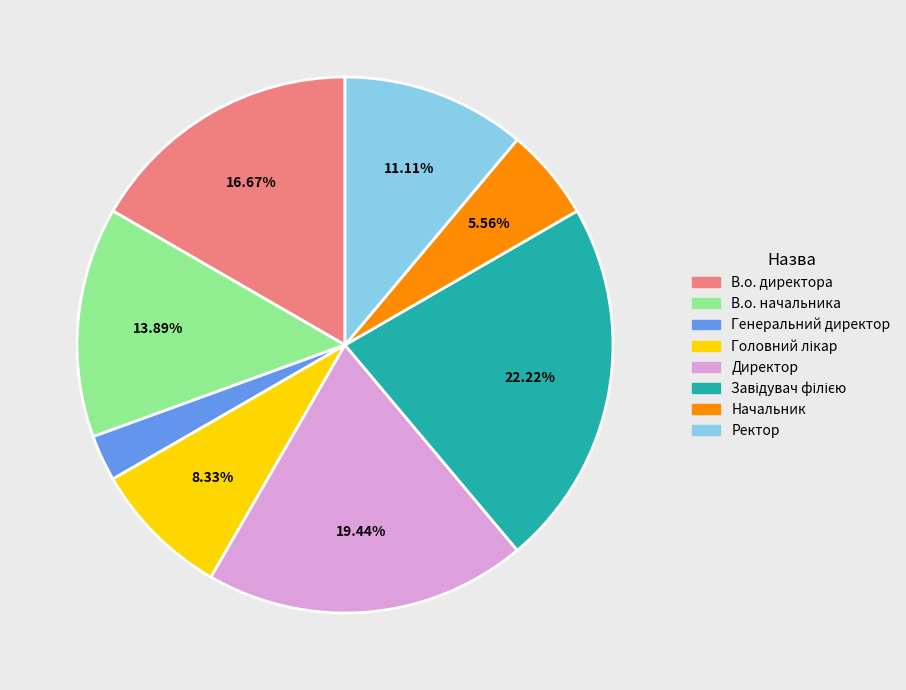

Between Начальник and Ректор, which is larger?

Ректор